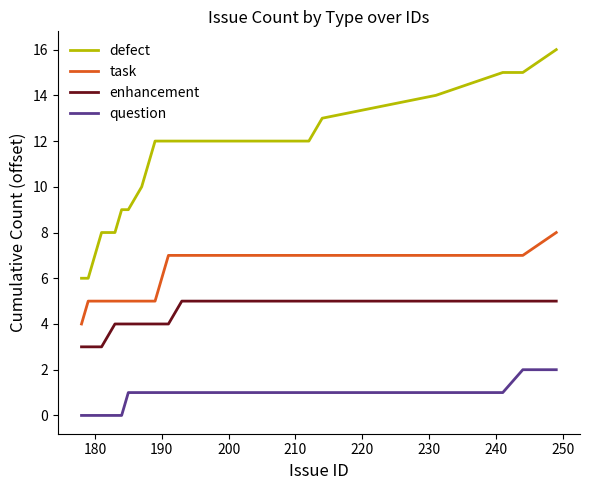

Which series has the largest range (max minus min)?

defect